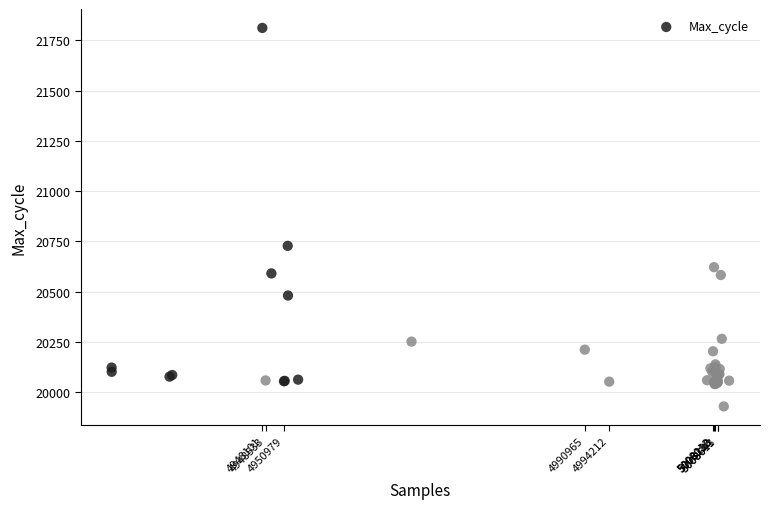

What Y value in the scatter plot is closest to 20870?

20728